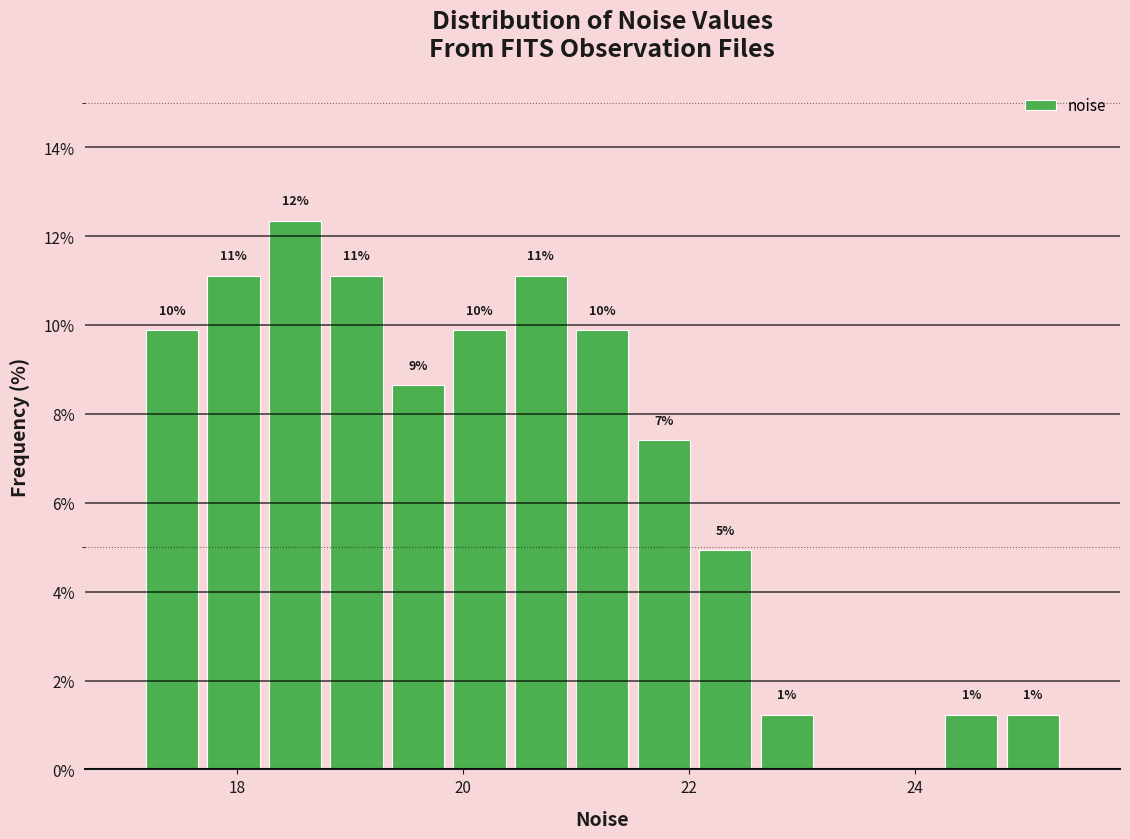

Around what value on the x-axis is the tallest bar? Give the approximate position of its centre, as read against the axis.

18.6